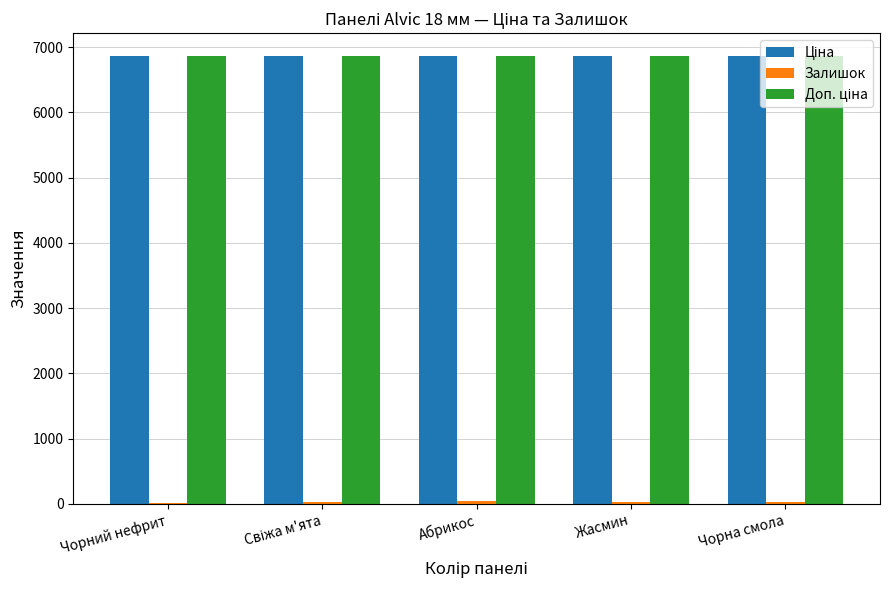

Count the number of categories in the chart.

5